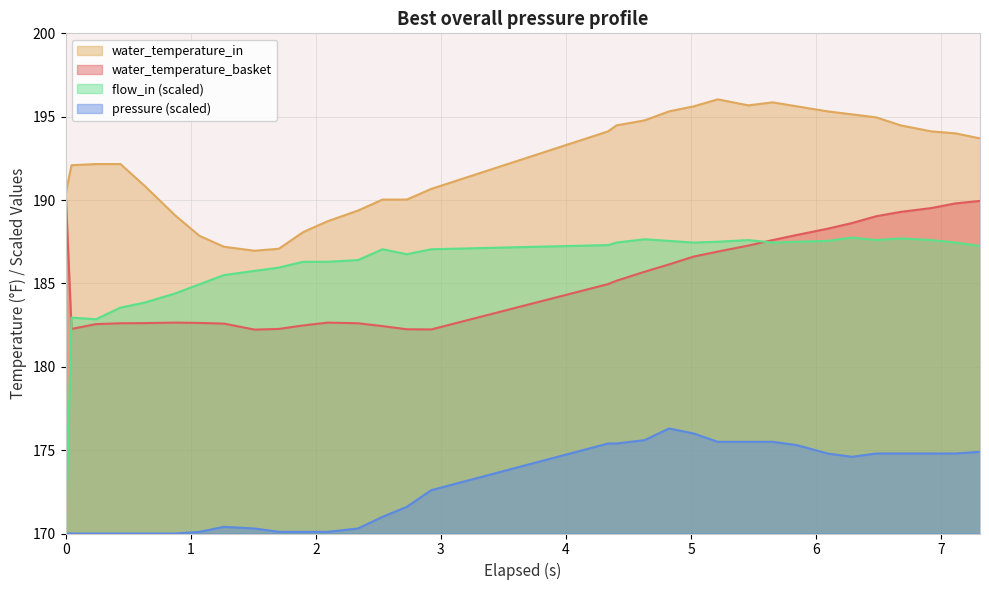

What is the difference between the maximum and second lowest values in the water_temperature_in series?

9.0